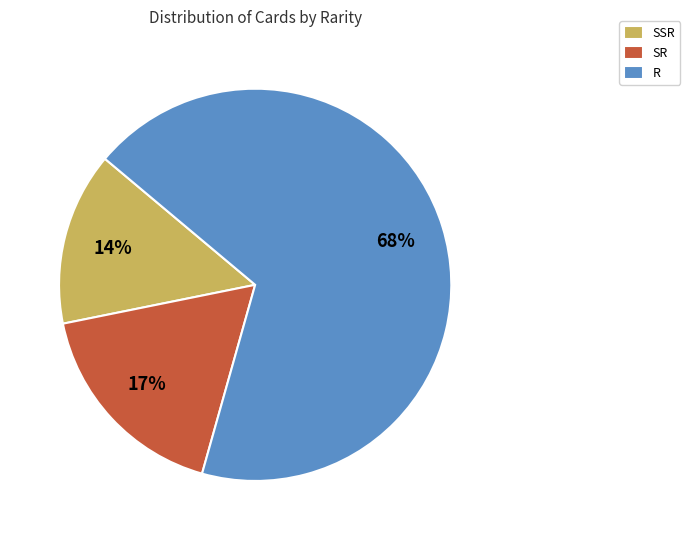

Is there a majority slice in this chart?

Yes